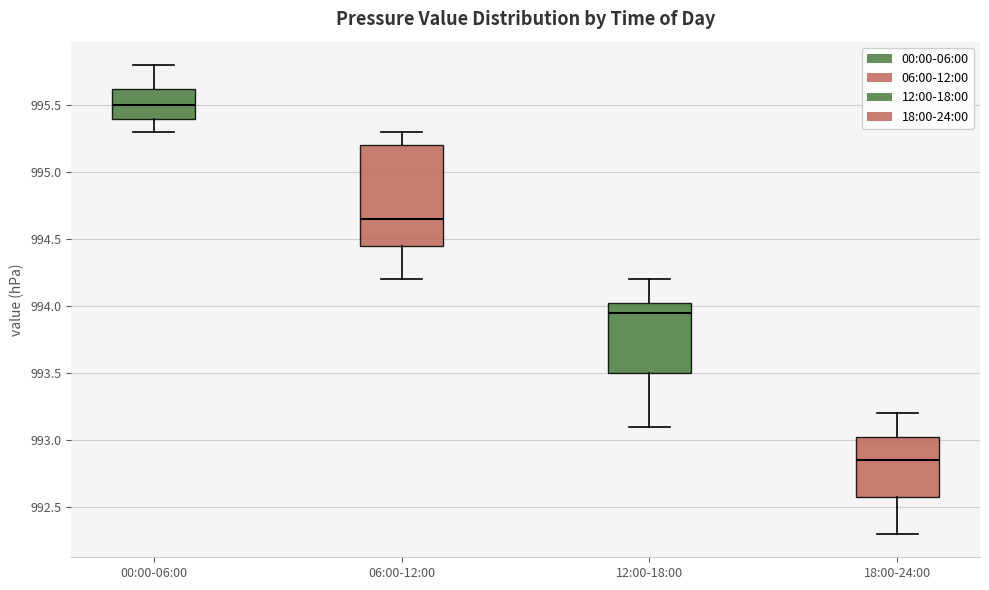

Reading left to right, read every box against the y-axis: the position of its median line, the range the box covers, and the ends of its whiskers. The values are not printed on the chart, so give them approximately, as read against the axis.

00:00-06:00: median 995.50, box 995.40 to 995.65, whiskers 995.30 to 995.80
06:00-12:00: median 994.65, box 994.45 to 995.20, whiskers 994.20 to 995.30
12:00-18:00: median 993.95, box 993.50 to 994.05, whiskers 993.10 to 994.20
18:00-24:00: median 992.85, box 992.60 to 993.05, whiskers 992.30 to 993.20